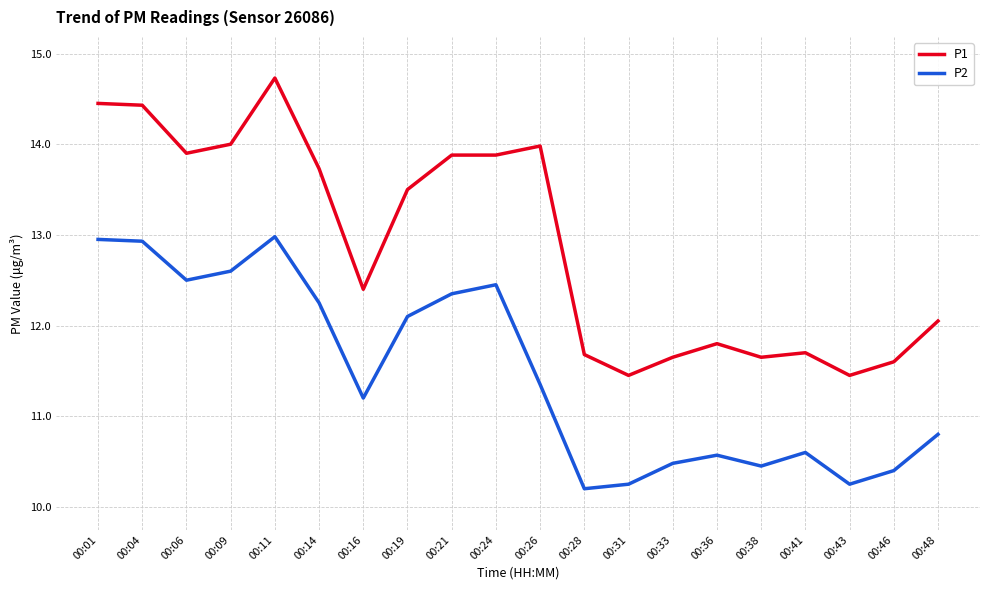

True or false: P1 and P2 cross at least once.

False